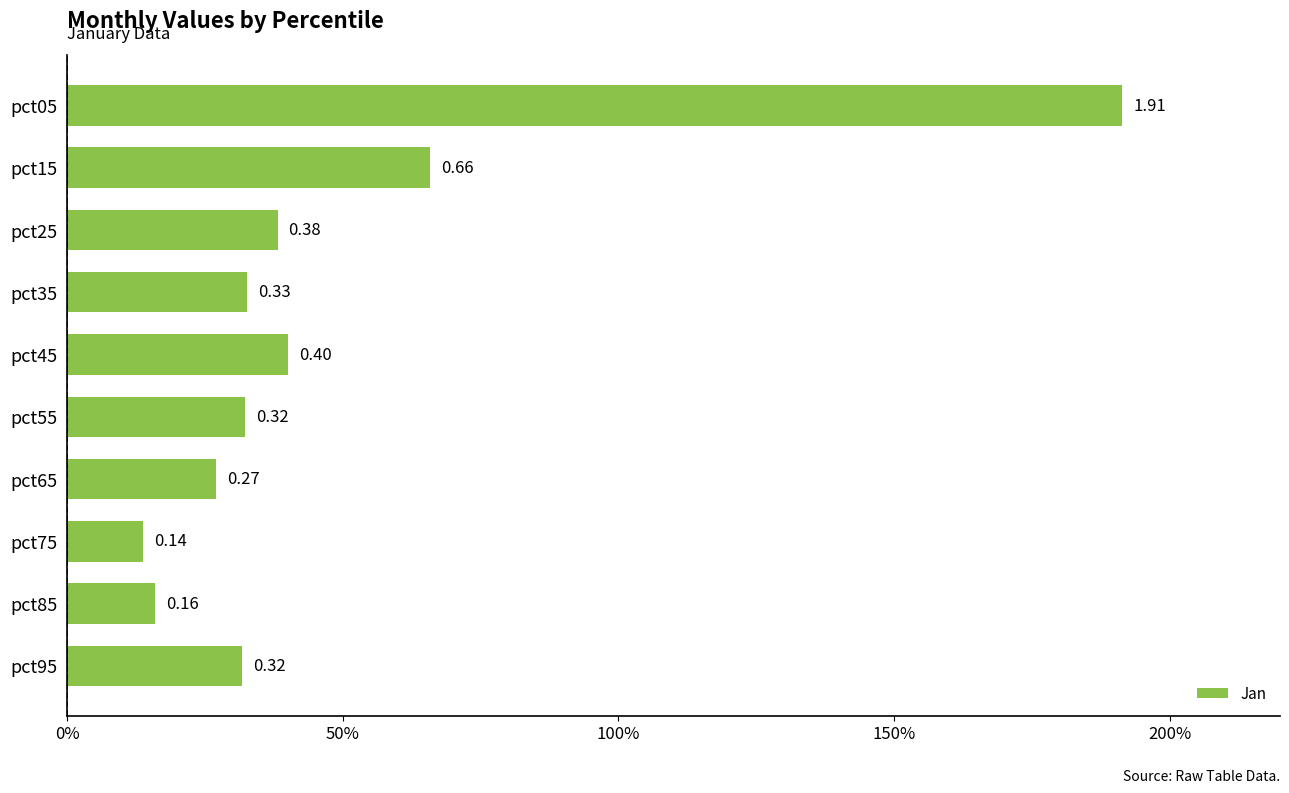

Does the chart contain any negative values?

No